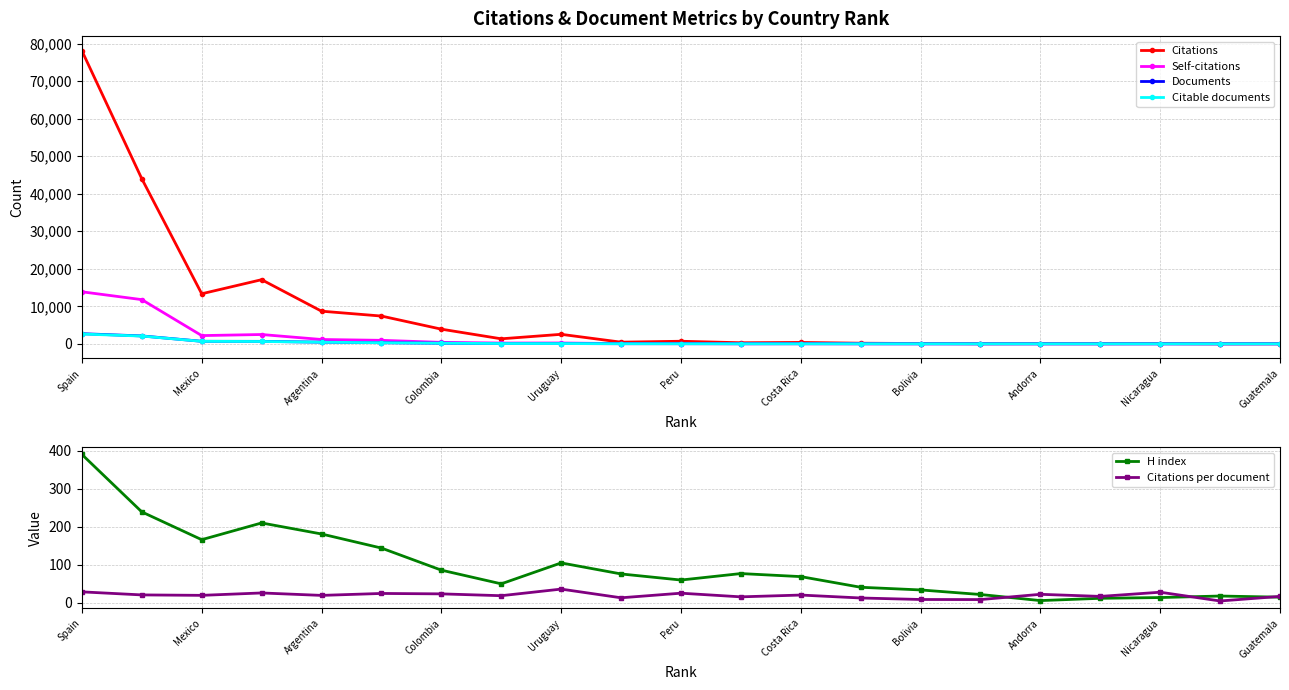

True or false: Citable documents has more than 2 points higher than both neighbors.

False